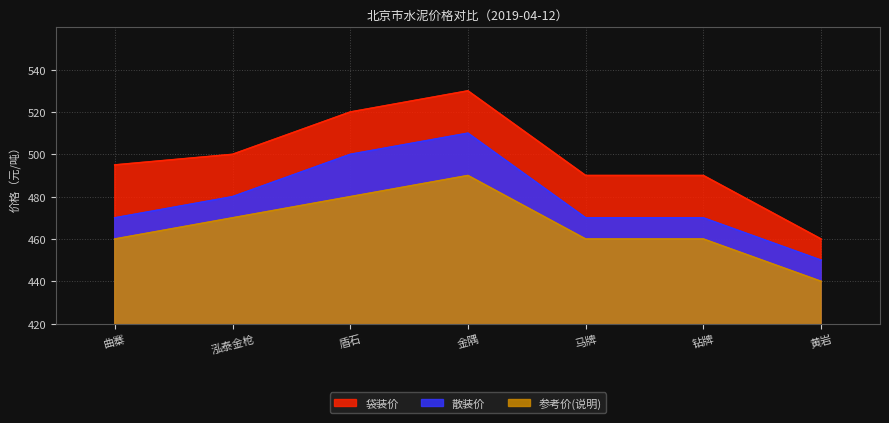

In 袋装价, how many points are higher than both neighbors (excluding endpoints)?

1